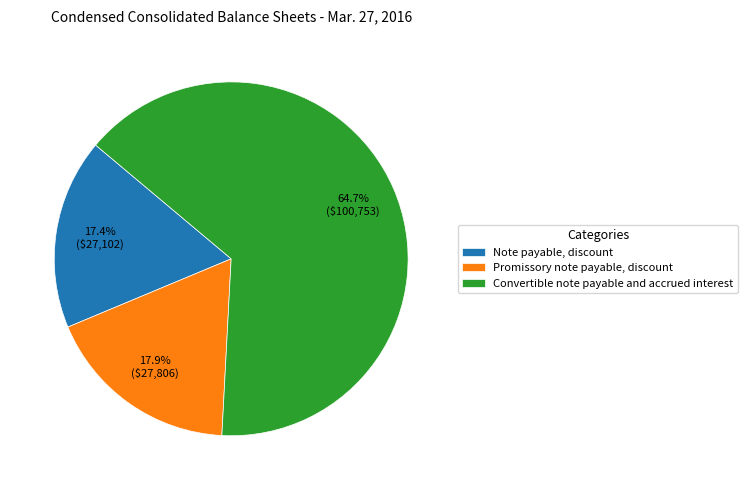

Rank the categories by value from lowest to highest.

Note payable, discount, Promissory note payable, discount, Convertible note payable and accrued interest